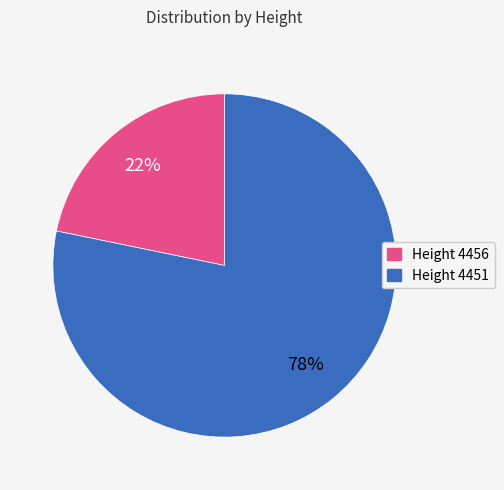

To the nearest percent, what is the difference between the largest and smallest slice percentages?

56%